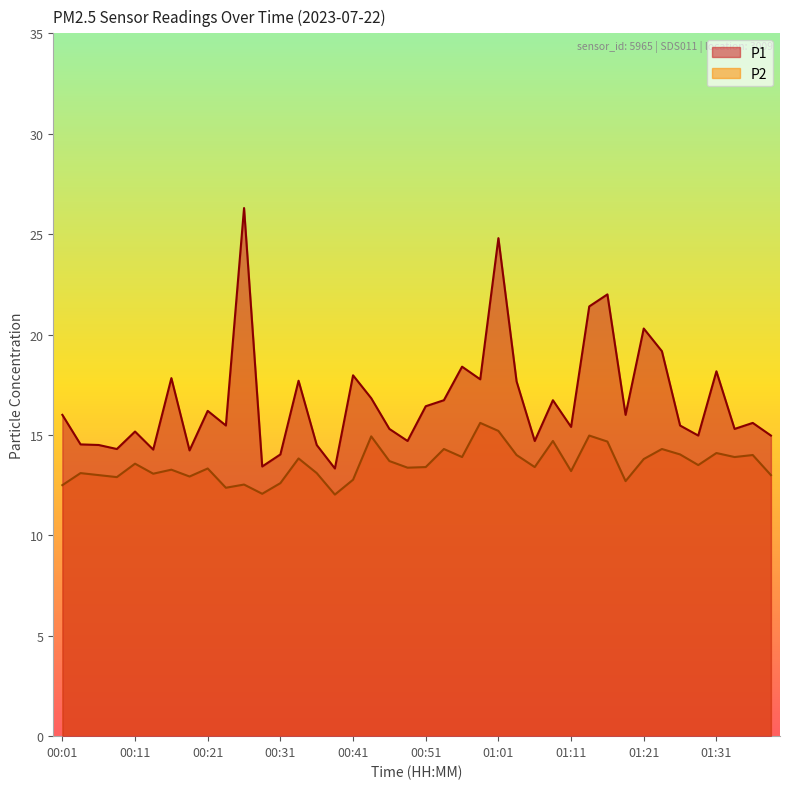

What value does the P2 series have at 00:38?

12.0